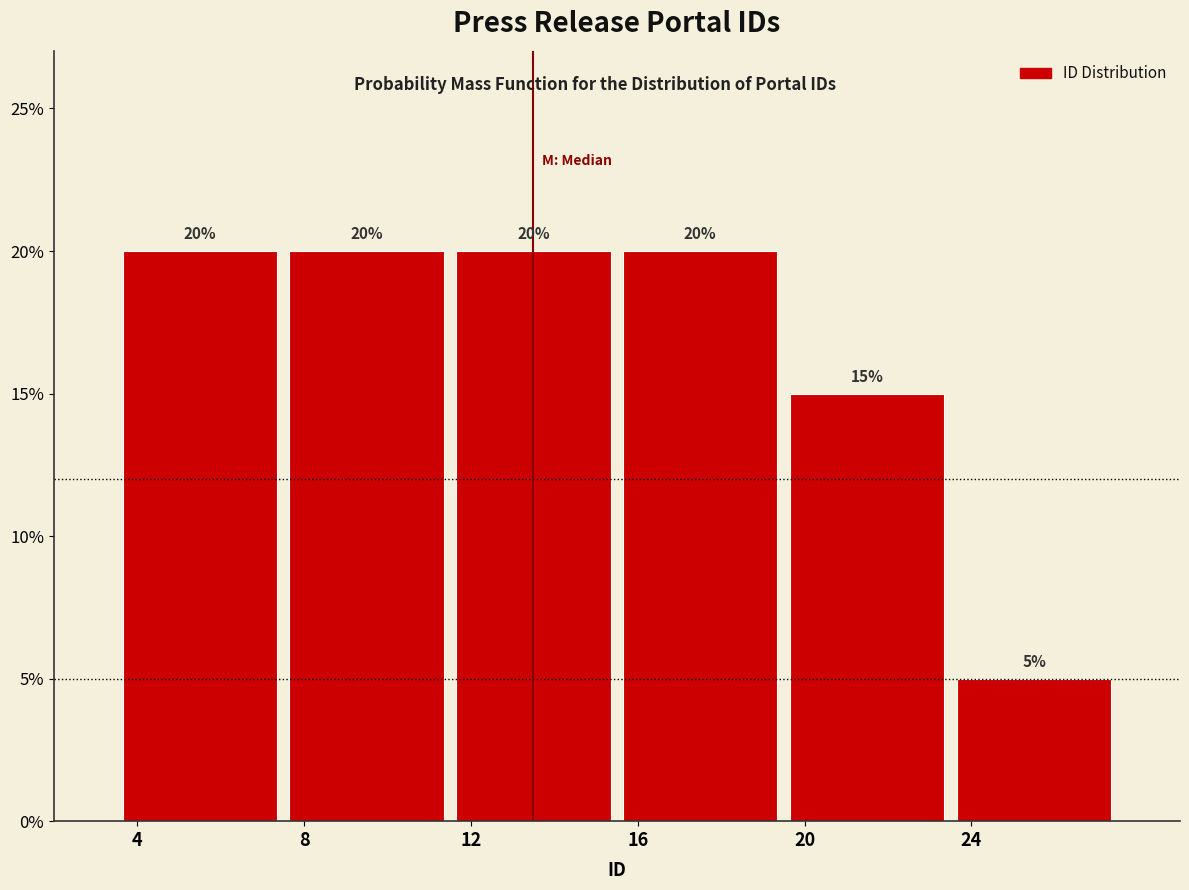

Reading left to right, list every bar in this chart as the range it spans on the x-axis followed by its height.

3.5 to 7.5: 20
7.5 to 11.5: 20
11.5 to 15.5: 20
15.5 to 19.5: 20
19.5 to 23.5: 15
23.5 to 27.5: 5